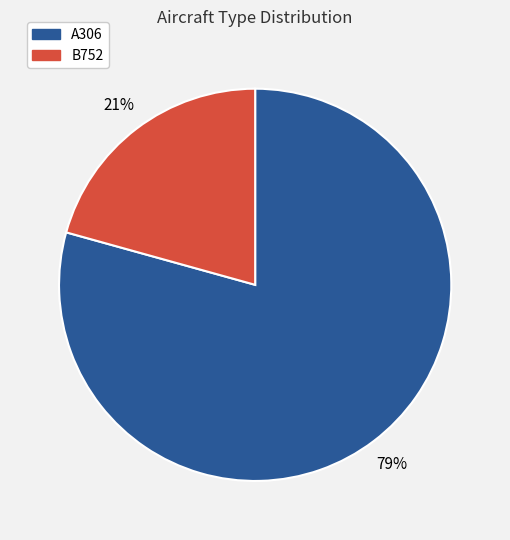

To the nearest percent, what is the combined percentage of B752 and A306?

100%